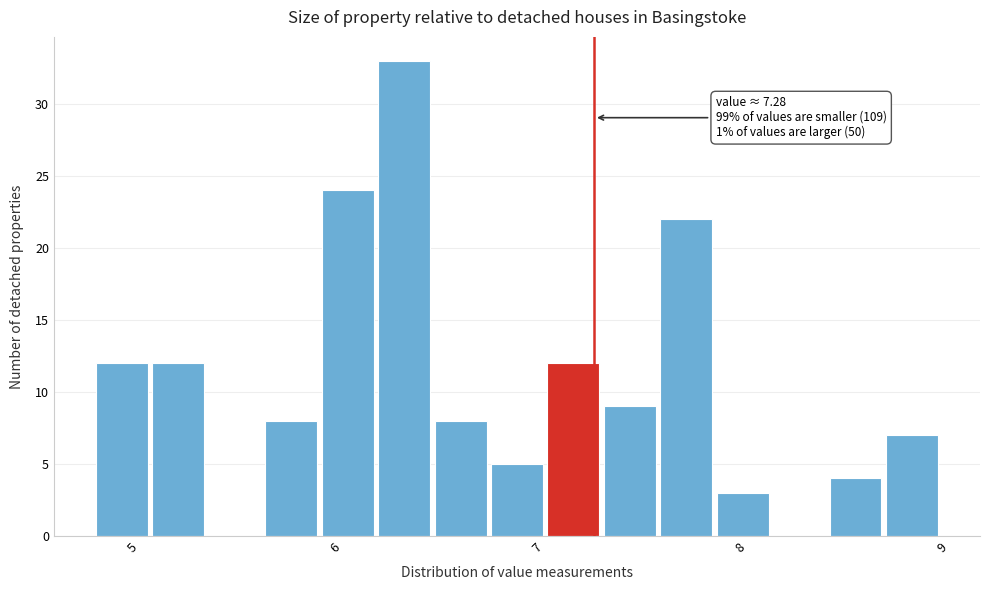

Around what value on the x-axis is the tallest bar? Give the approximate position of its centre, as read against the axis.

6.3